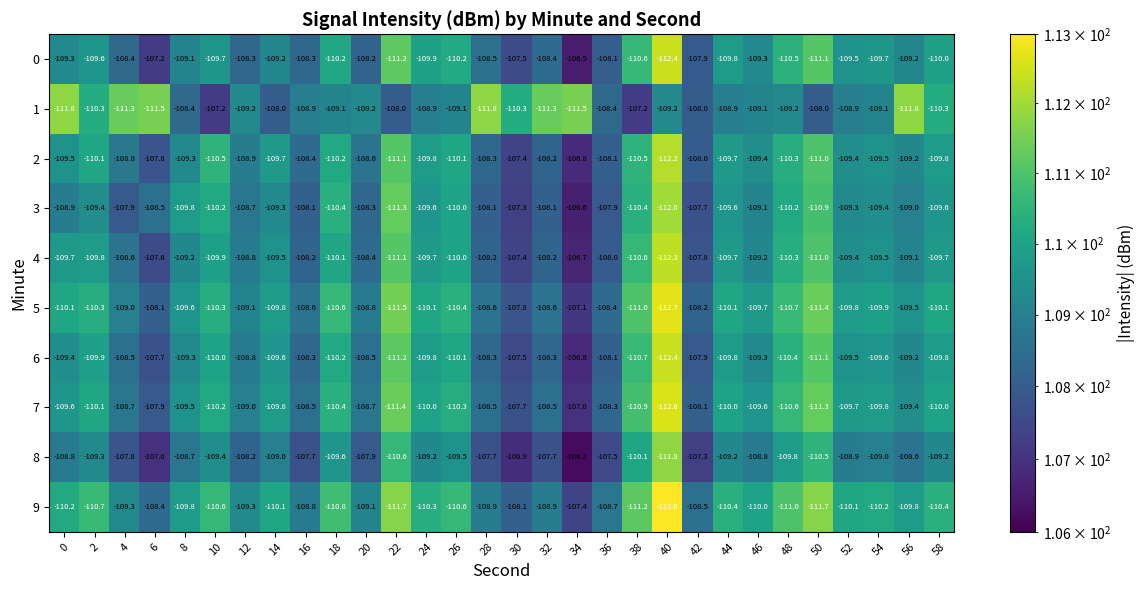

True or false: 5 has a value of -68.5 at 50.

False